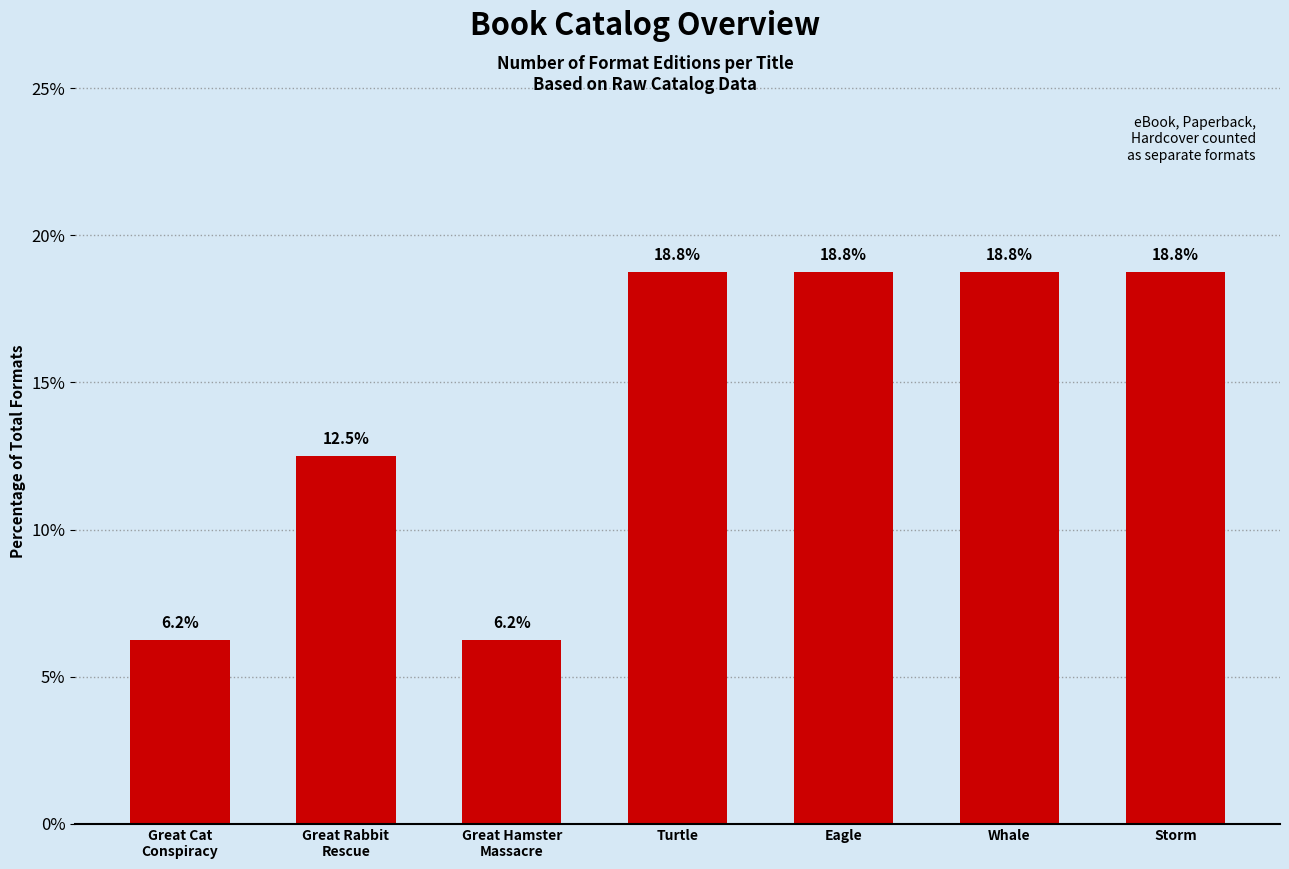

How many series are shown in this chart?

1